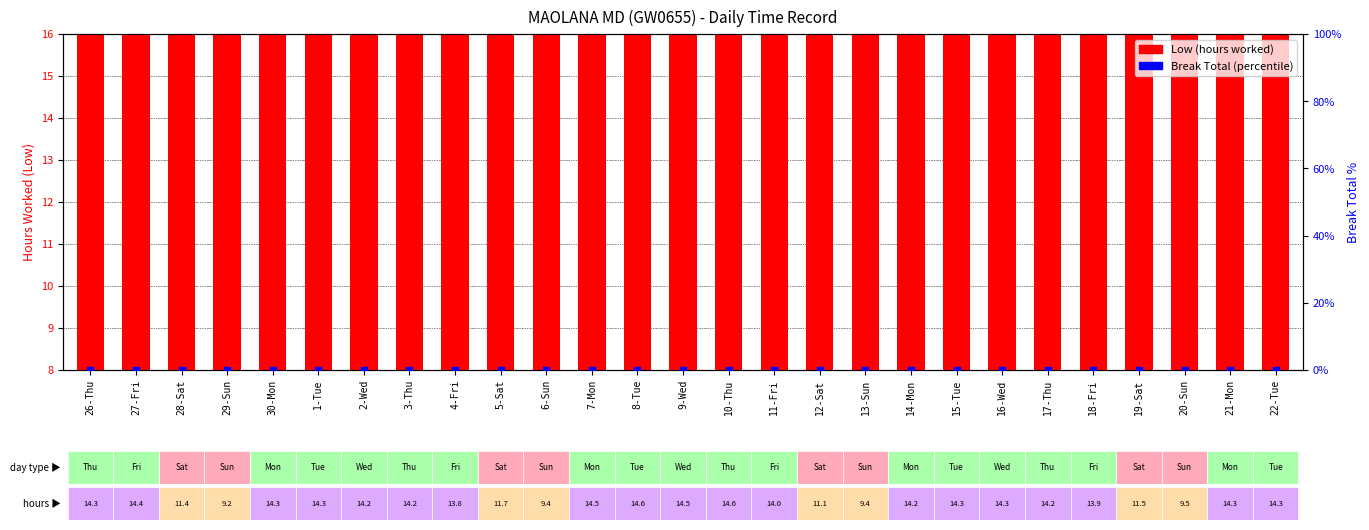

At how many categories does at least one series exceed 8?

27